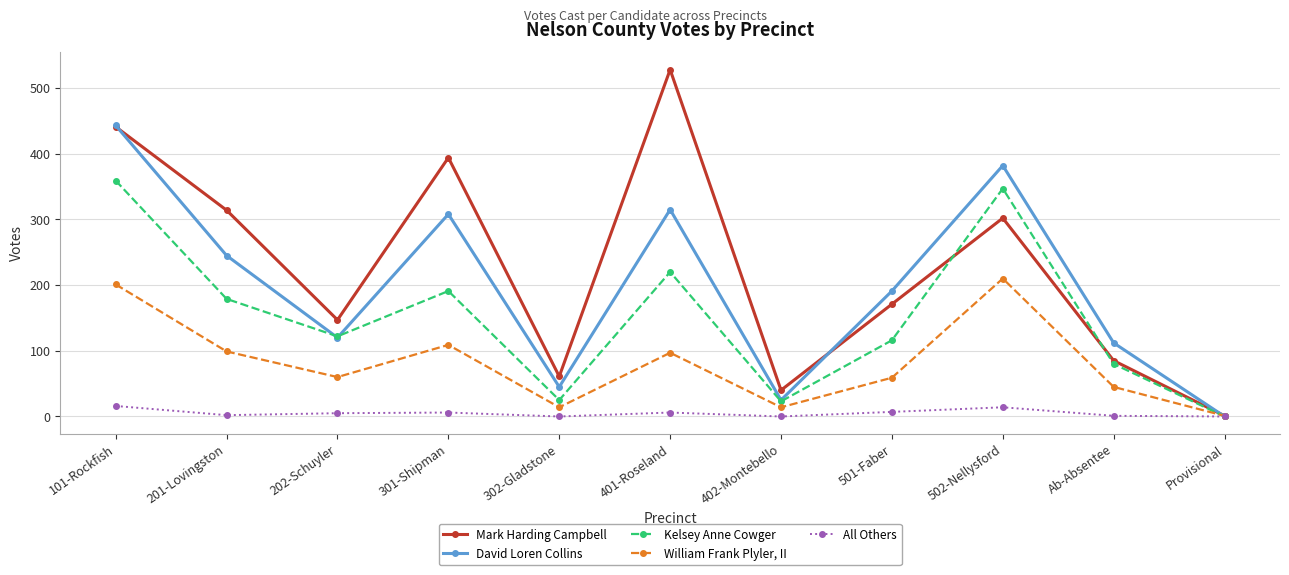

How many interior local valleys does the William Frank Plyler, II series have?

3